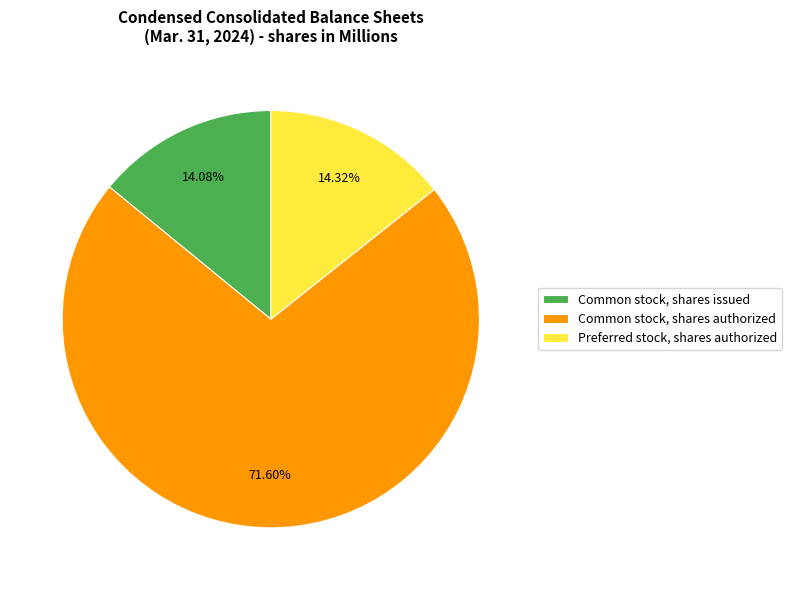

Do Common stock, shares authorized and Common stock, shares issued together represent more than half of the pie?

Yes